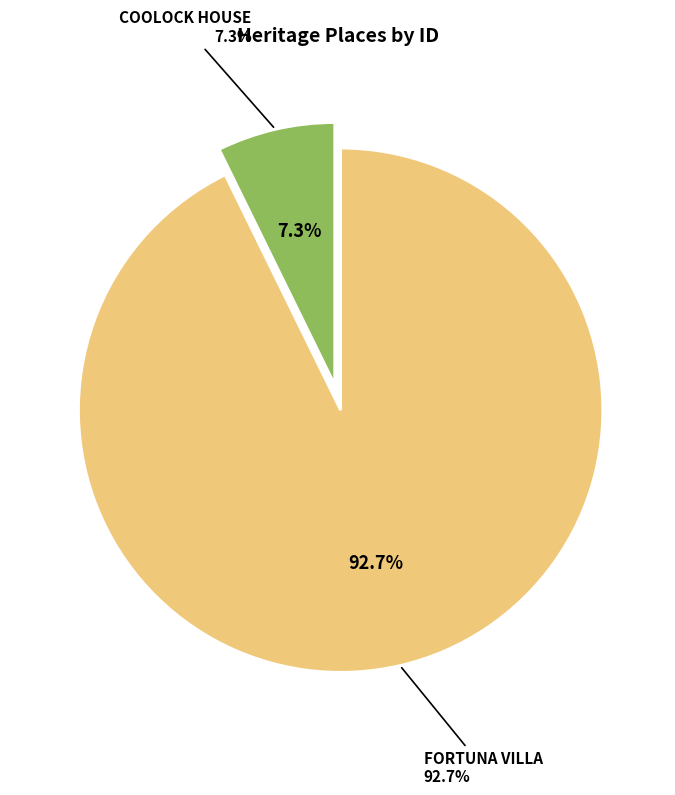

How many segments does this pie chart have?

2